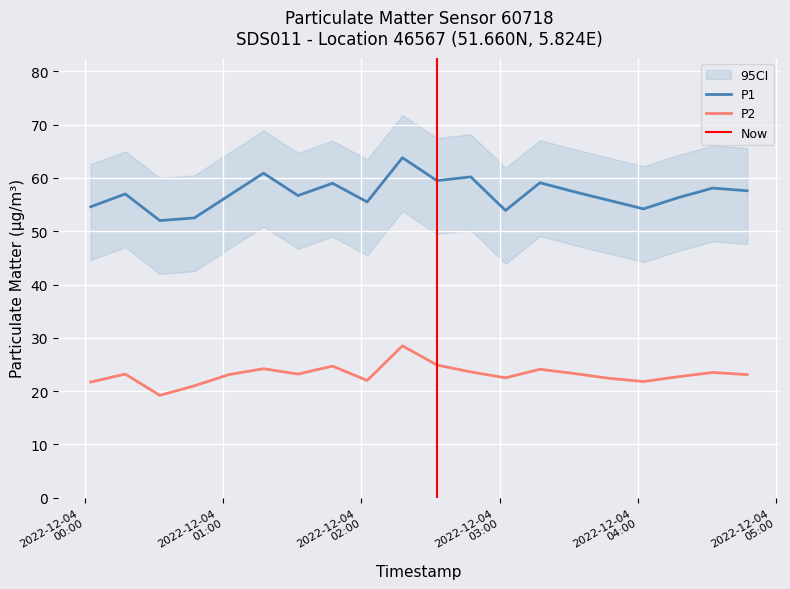

Does the chart display data point markers on the line(s)?

No